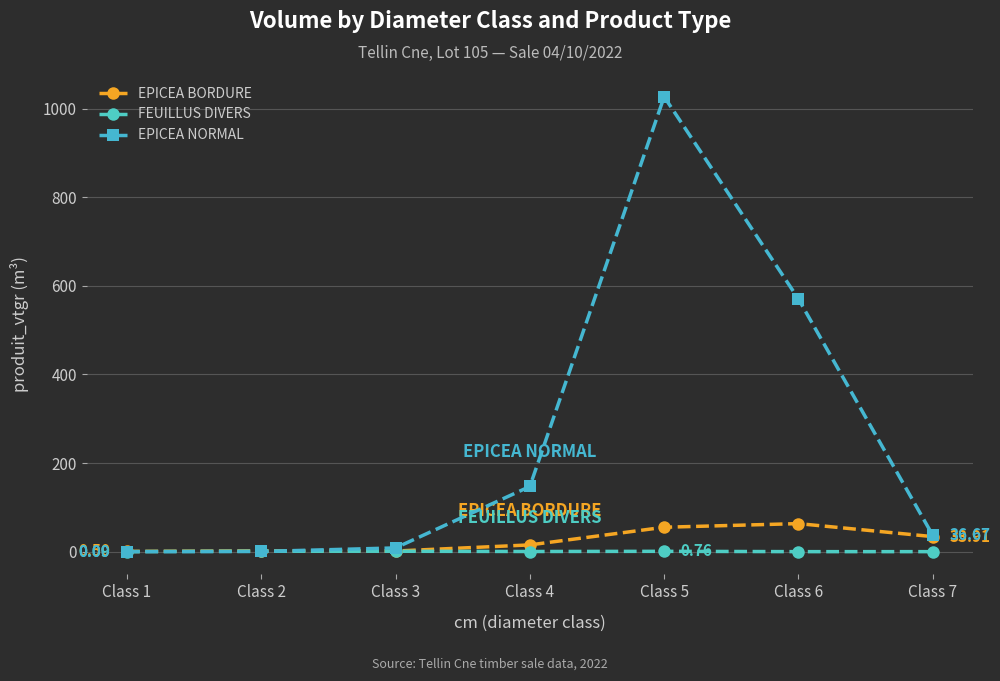

What is the difference between the maximum and minimum values in the EPICEA NORMAL series?

1026.7